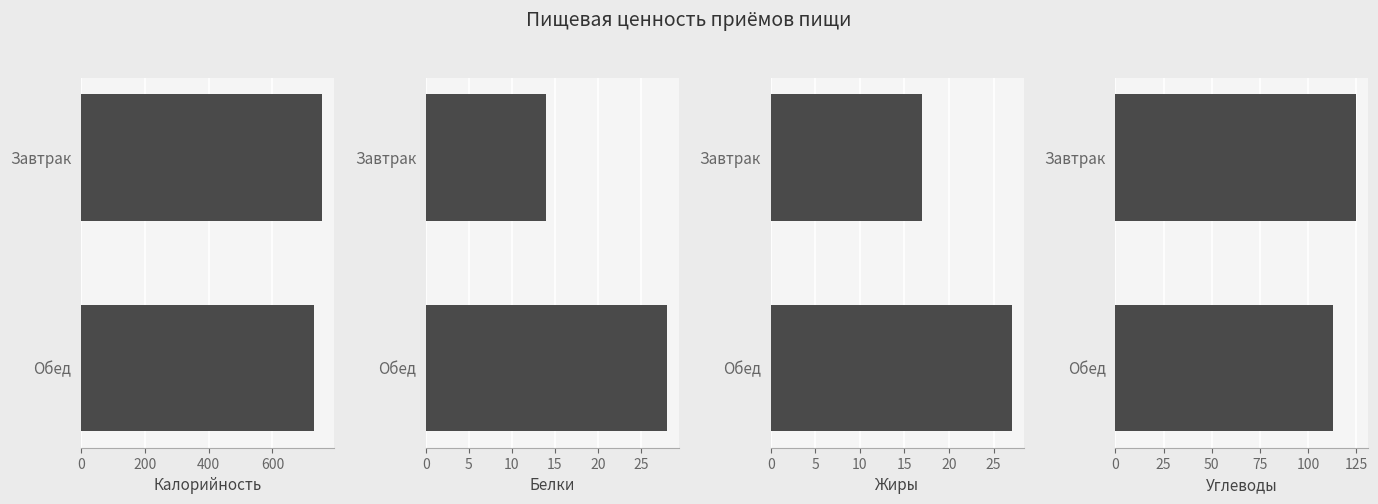

At how many categories does at least one series exceed 106?

2